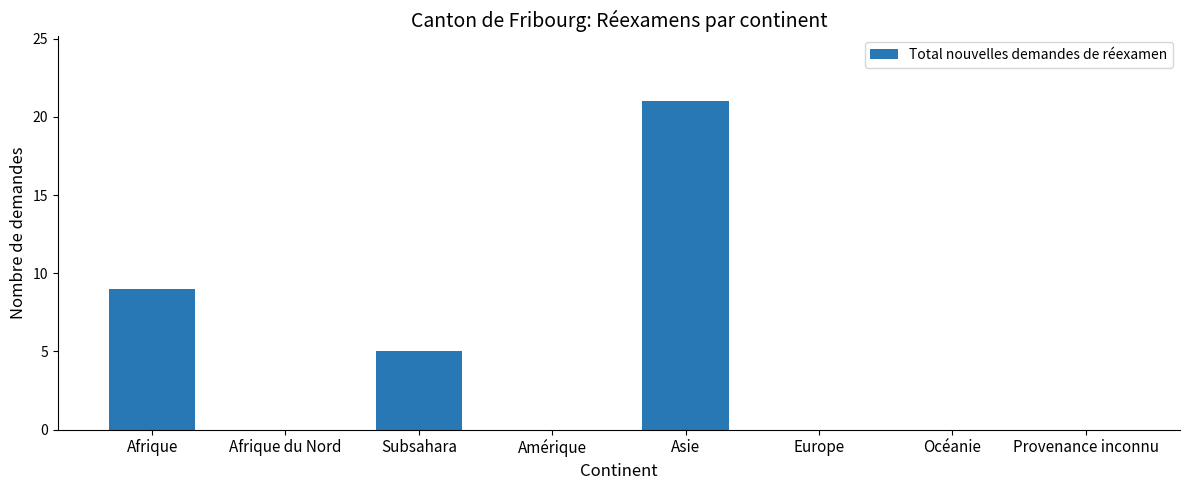

Are the bars grouped side by side (vs. stacked)?

No